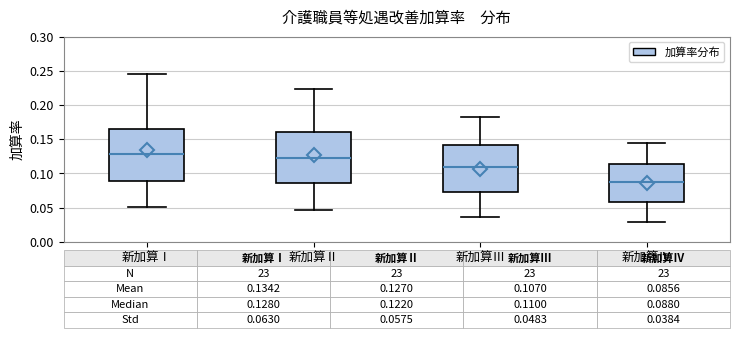

Which box has the highest median line?

新加算Ⅰ